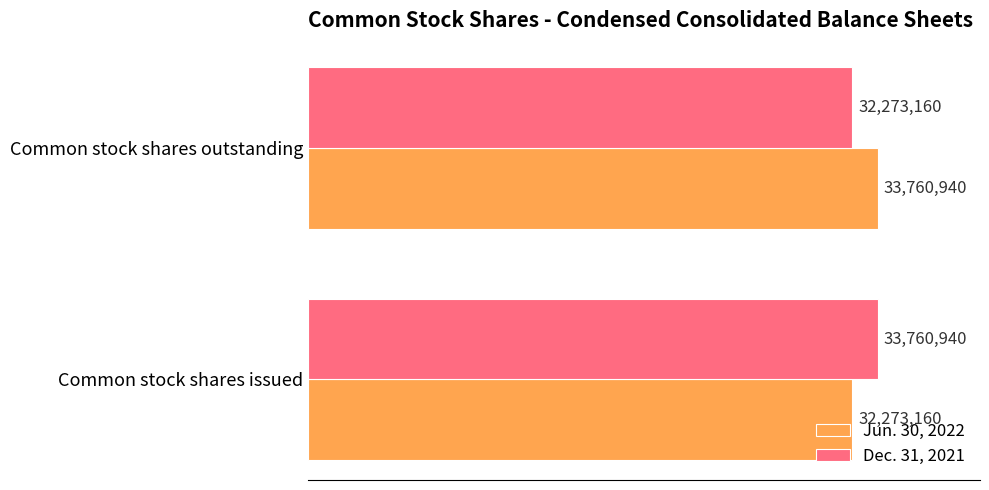

What are all the series names shown in the legend?

Jun. 30, 2022, Dec. 31, 2021